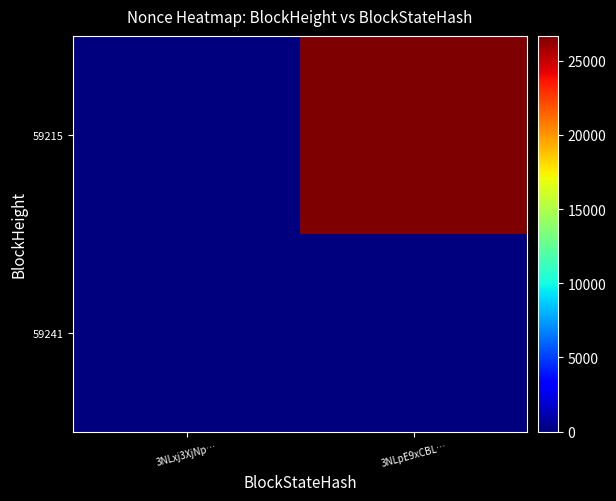

At which category is the sum across all series the highest?

3NLpE9xCBL…